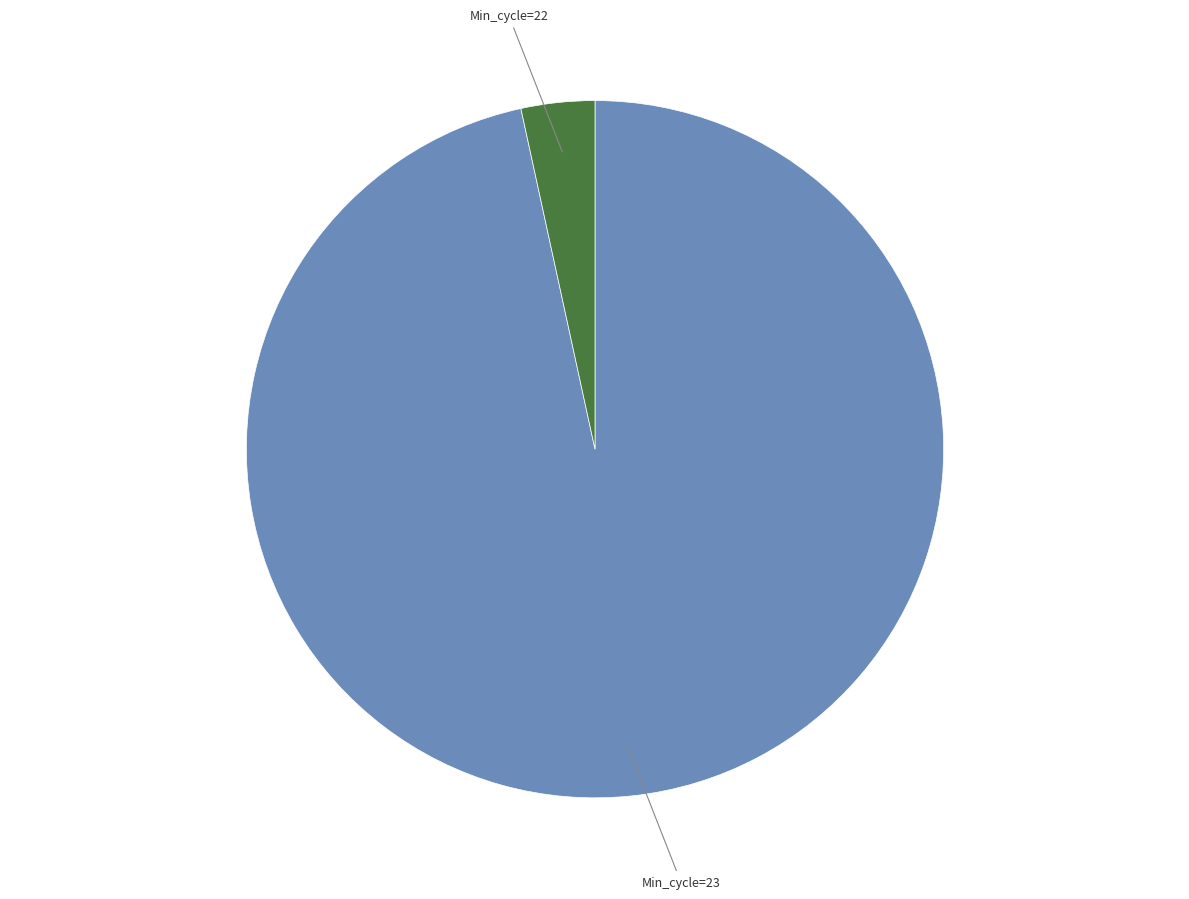

Does any single category account for the majority?

Yes